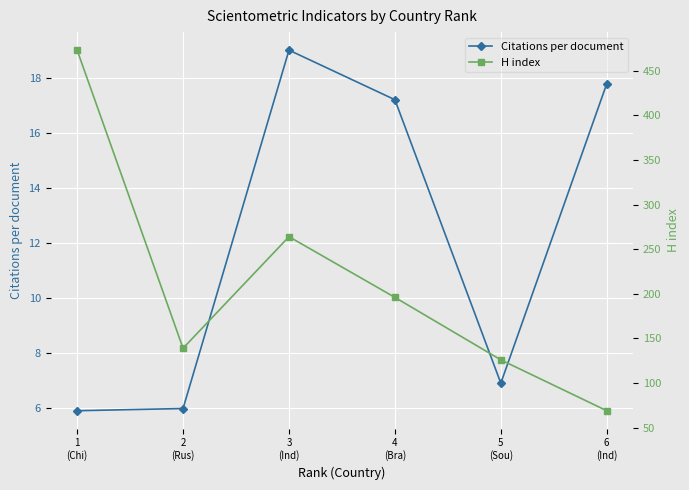

What is the label of the 2nd point from the right?

5
(Sou)